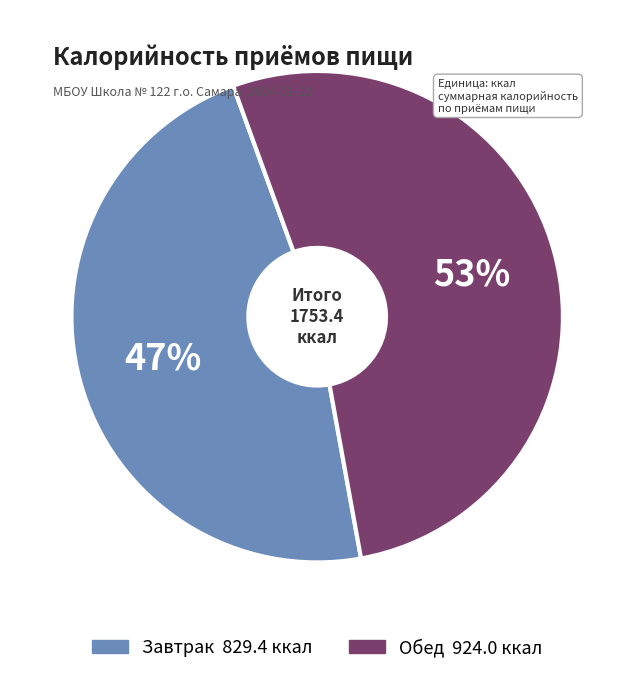

True or false: Завтрак accounts for 53% of the total.

False